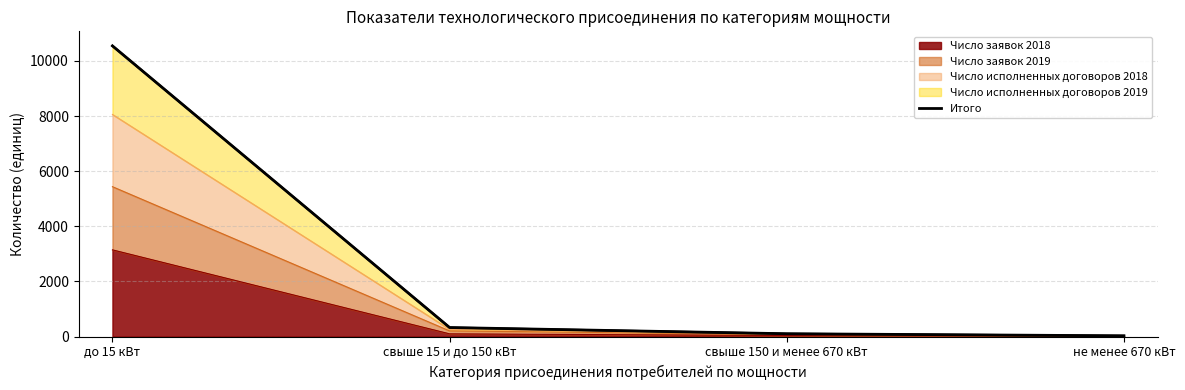

What position from the left is свыше 15 и до 150 кВт?

2